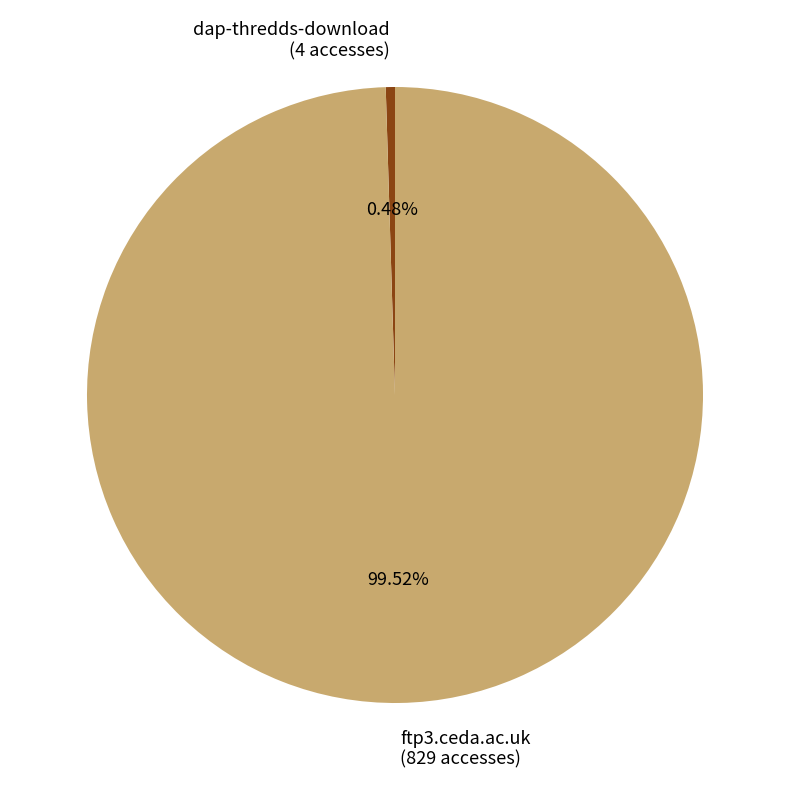

Between ftp3.ceda.ac.uk (829 accesses) and dap-thredds-download (4 accesses), which is larger?

ftp3.ceda.ac.uk (829 accesses)